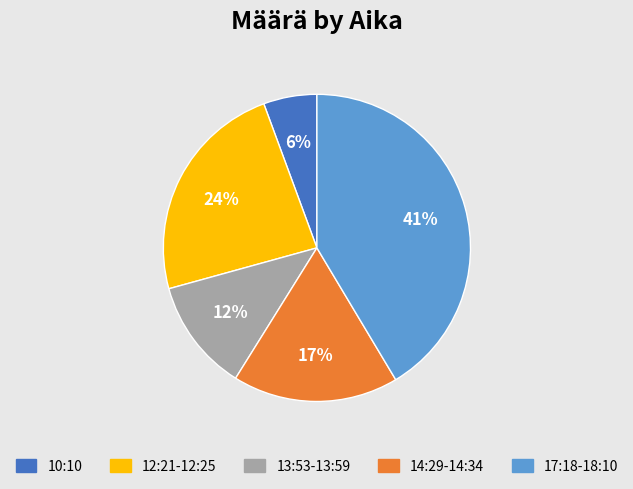

To the nearest percent, what portion does 10:10 represent?

6%